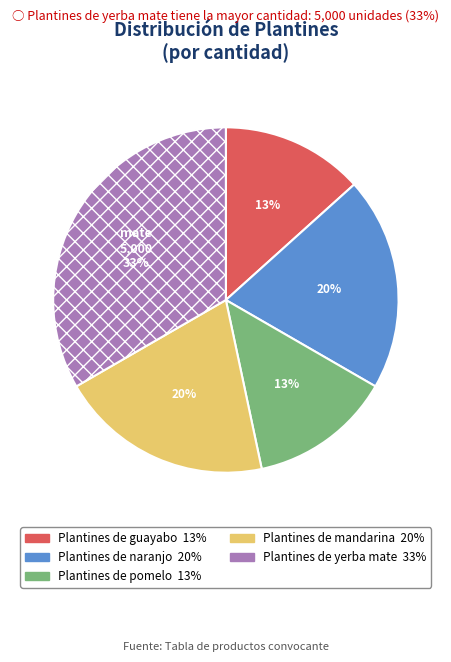

Combined, do Plantines de yerba mate and Plantines de naranjo account for over 50%?

Yes